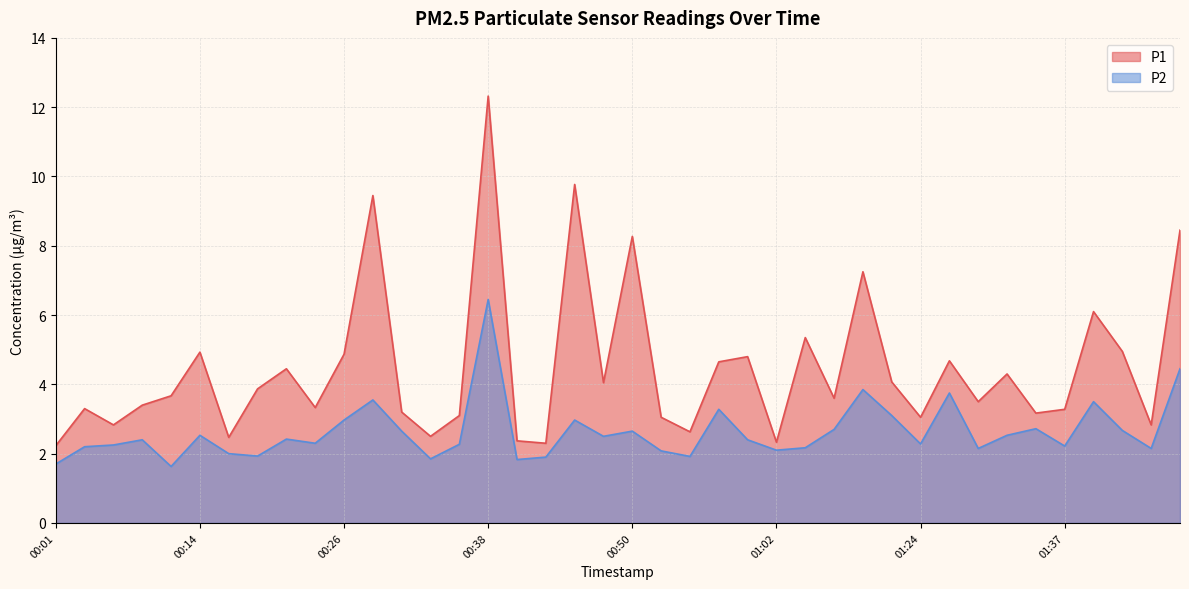

Where is P1 nearest to the value 7?

01:10